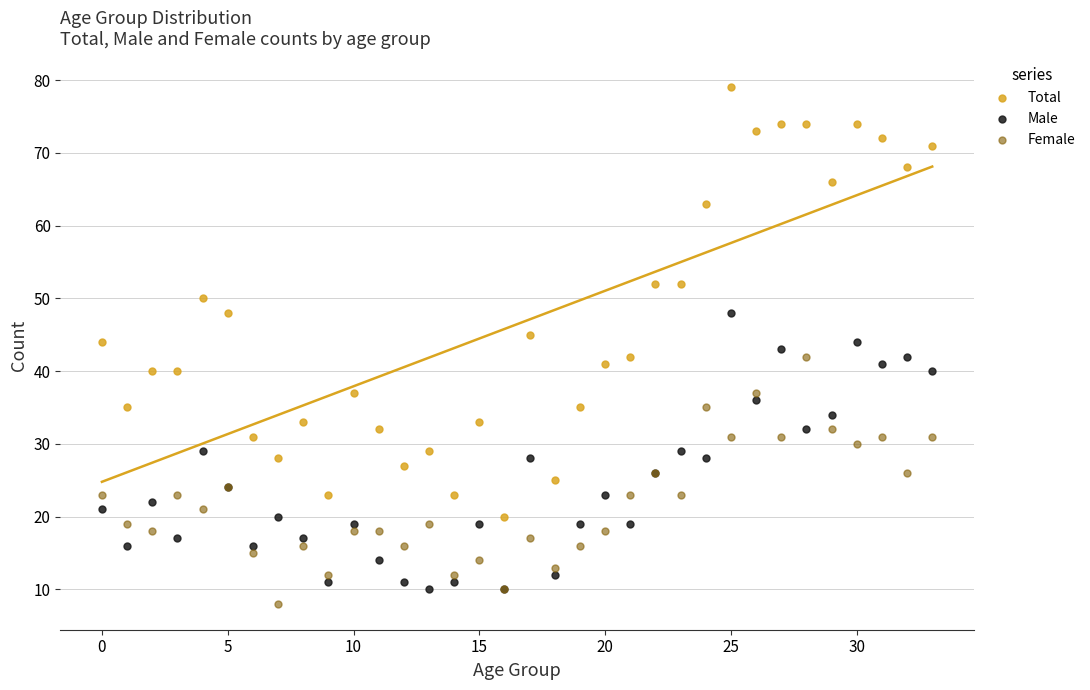

Which series reaches the maximum Y coordinate?

Total